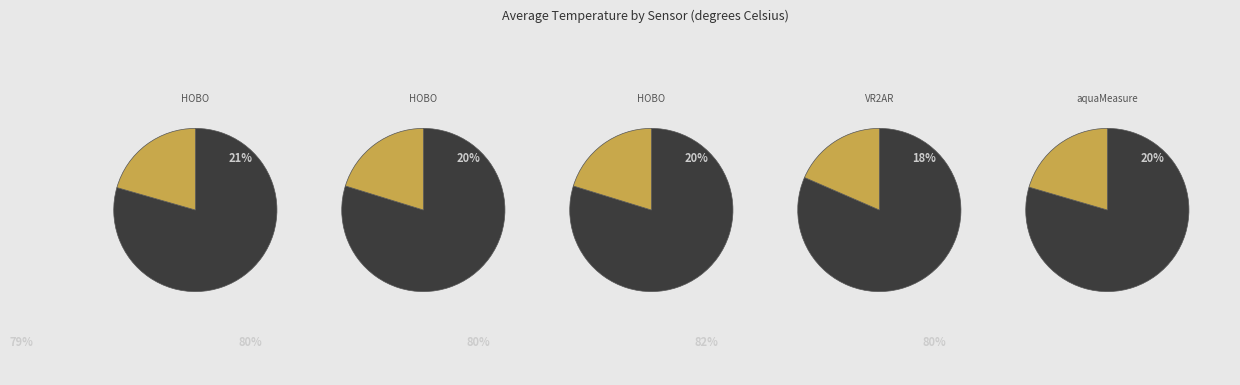

What portion of the pie excludes HOBO-20495241?

79.4%